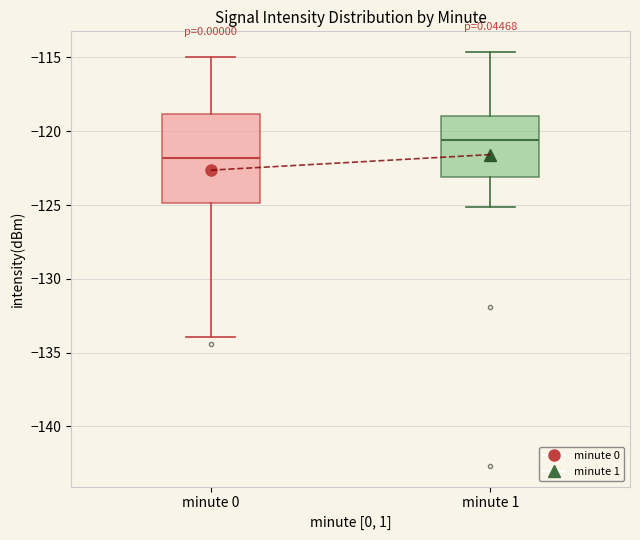

Reading left to right, read every box against the y-axis: the position of its median line, the range the box covers, and the ends of its whiskers. The values are not printed on the chart, so give them approximately, as read against the axis.

minute 0: median -122.0, box -125.0 to -119.0, whiskers -134.0 to -115.0
minute 1: median -120.5, box -123.0 to -119.0, whiskers -125.0 to -114.5